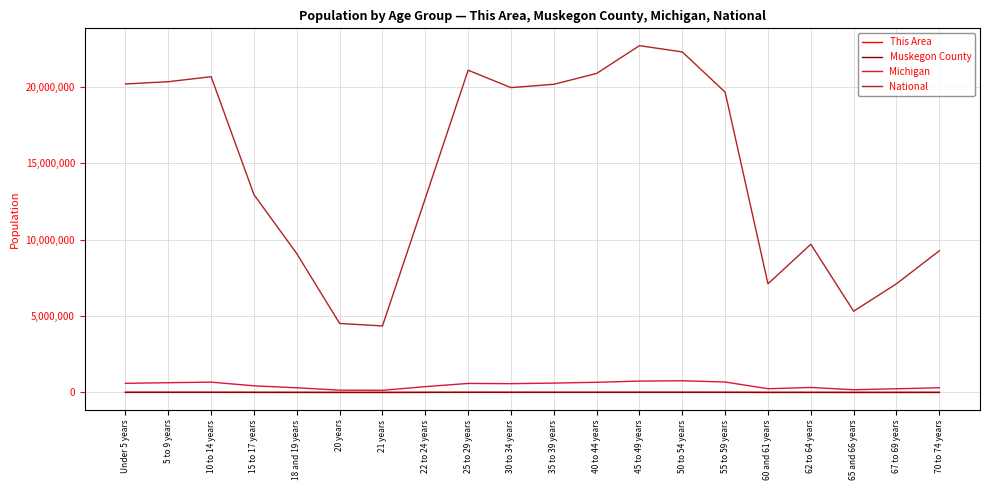

What are all the series names shown in the legend?

This Area, Muskegon County, Michigan, National